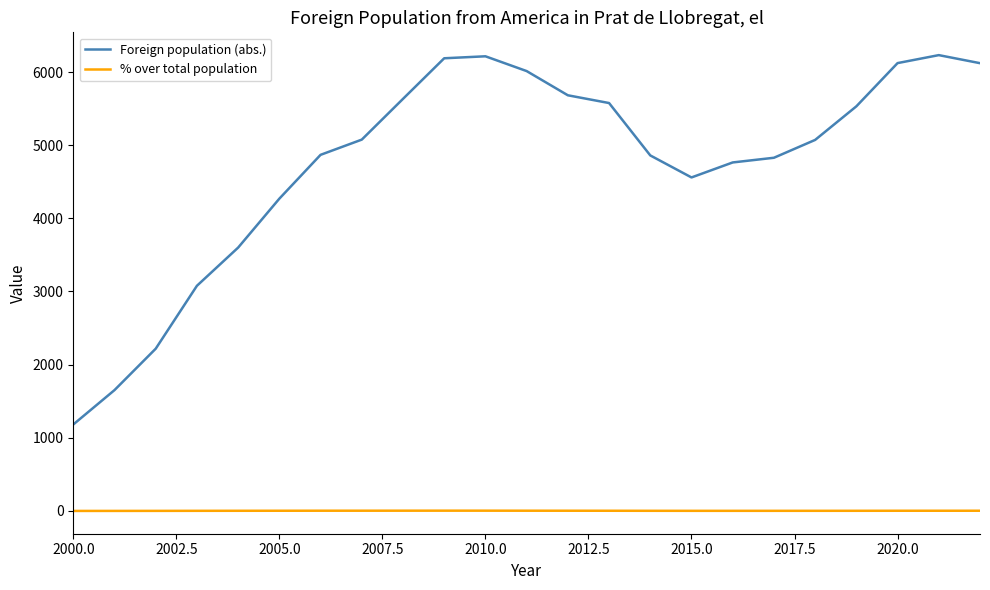

What is the lowest value of the Foreign population (abs.) series?

1182.0